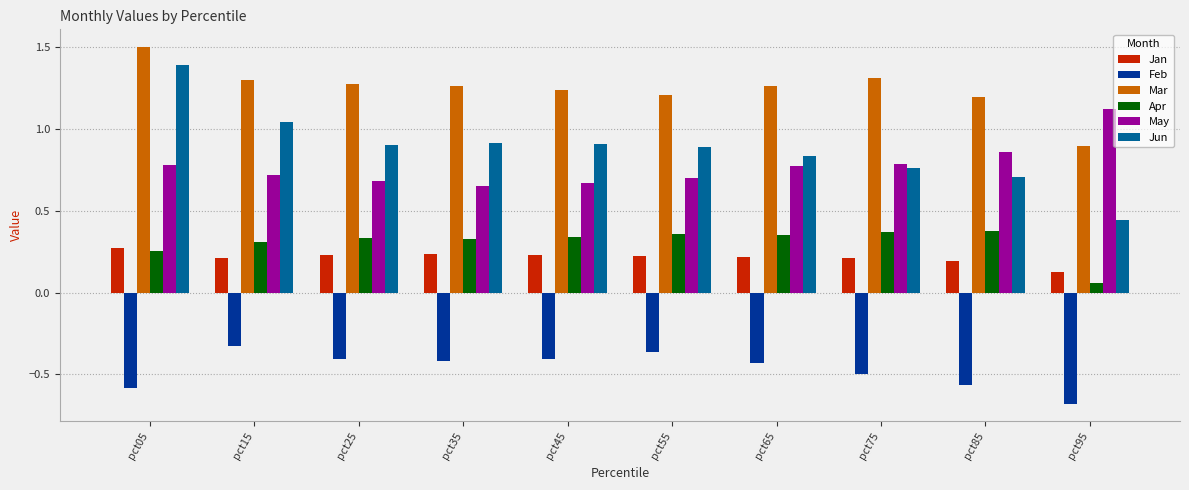

Rank the series by their maximum value, from highest to lowest.

Mar, Jun, May, Apr, Jan, Feb